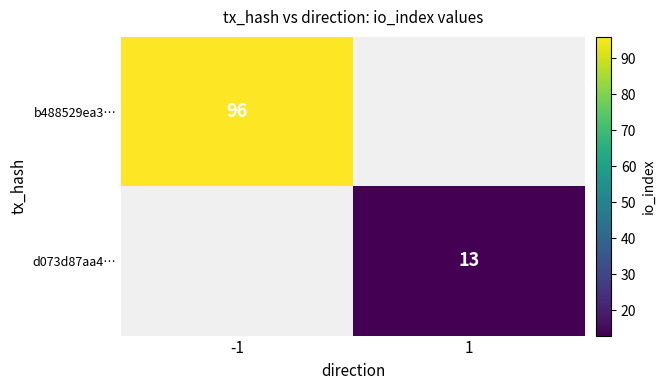

Which label corresponds to the largest value in the chart?

-1